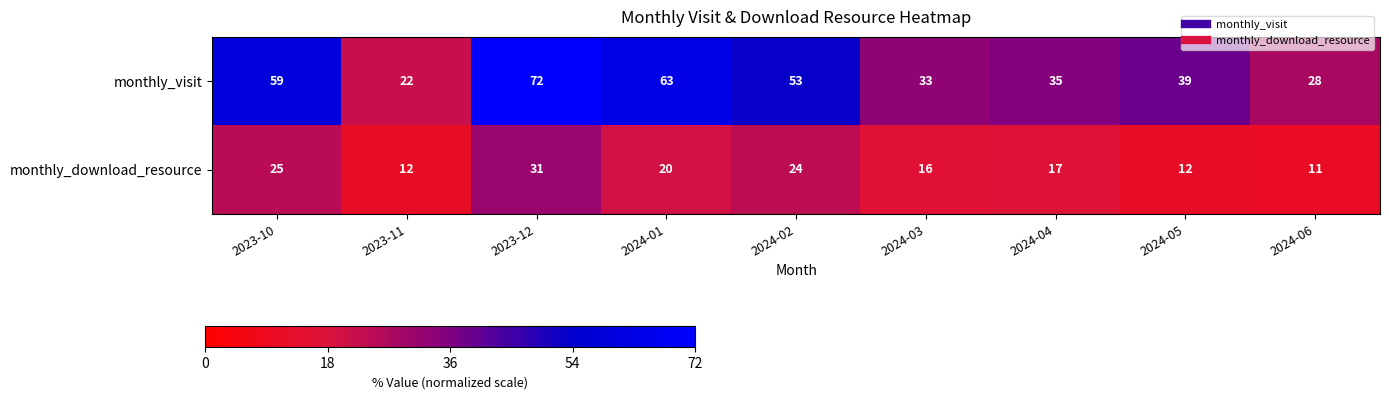

The monthly_download_resource series shows 20 at 2024-01. True or false?

True